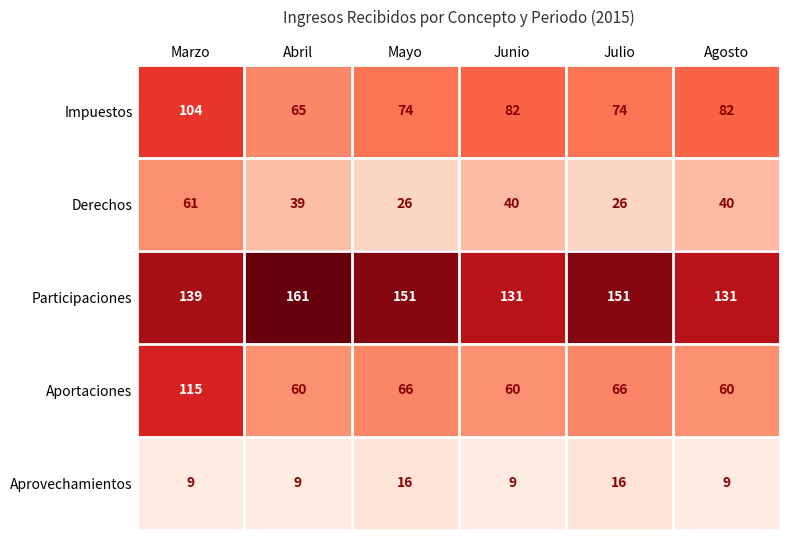

What is the average value of the Participaciones series?

144